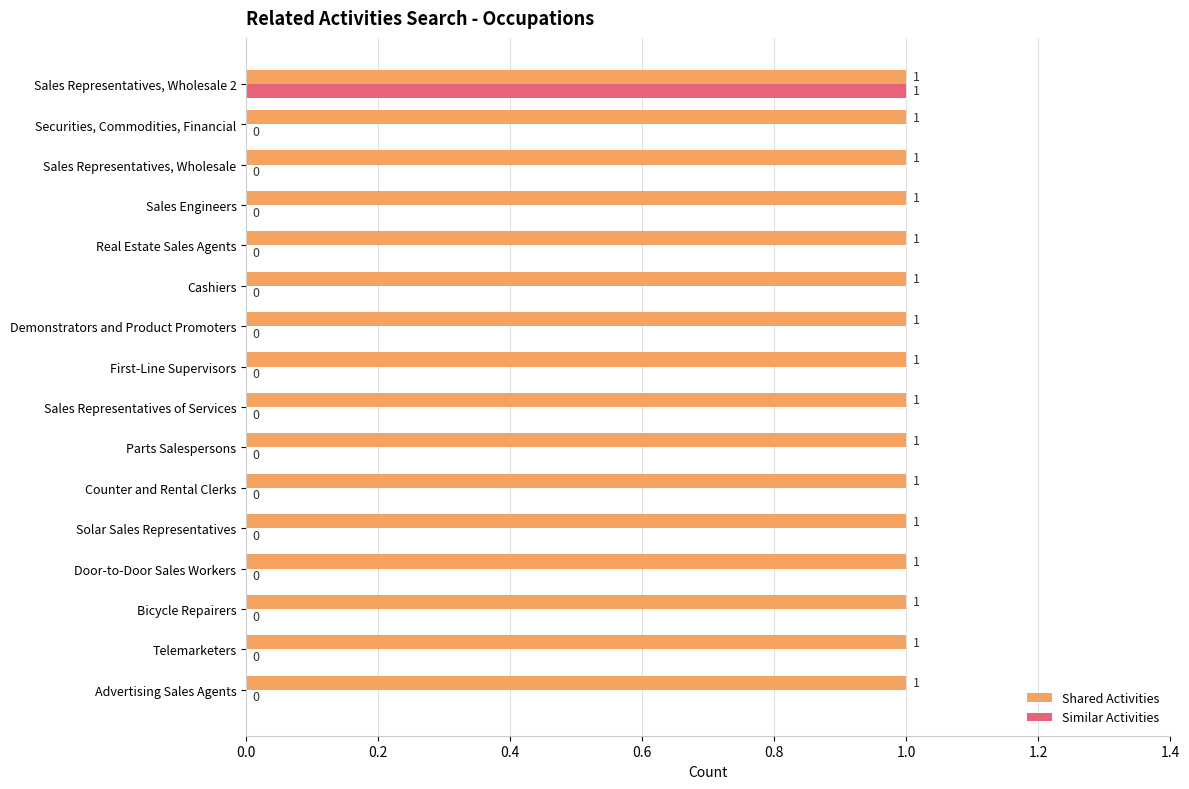

Count the Similar Activities values in the range 0 to 1.

16